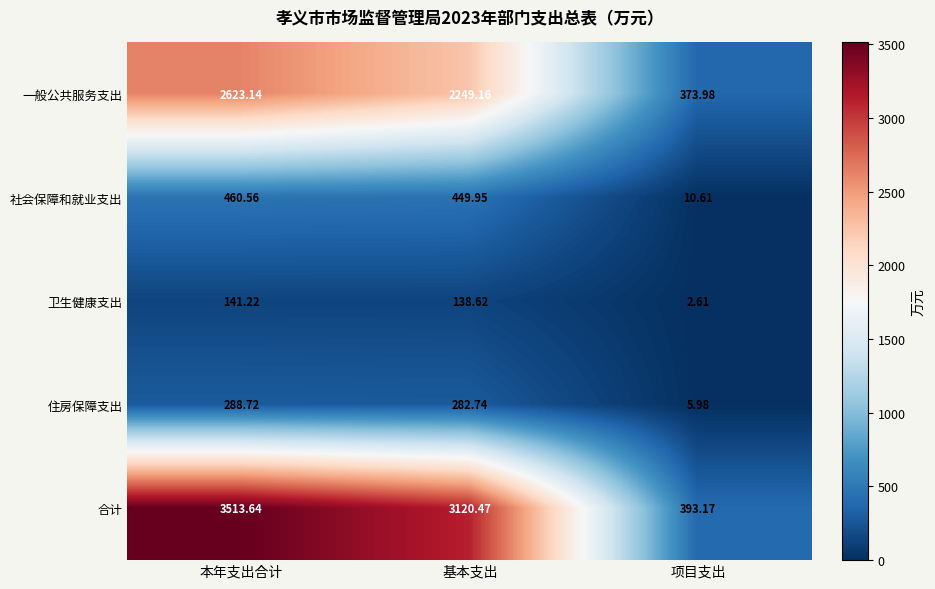

Which category has the lowest value in the 一般公共服务支出 series?

项目支出